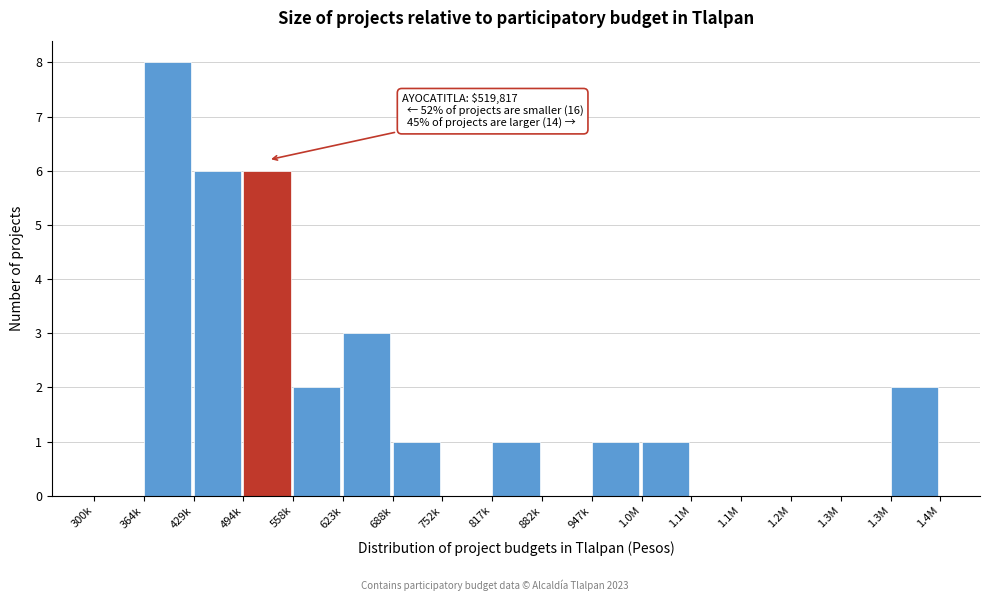

How many series are shown in this chart?

1